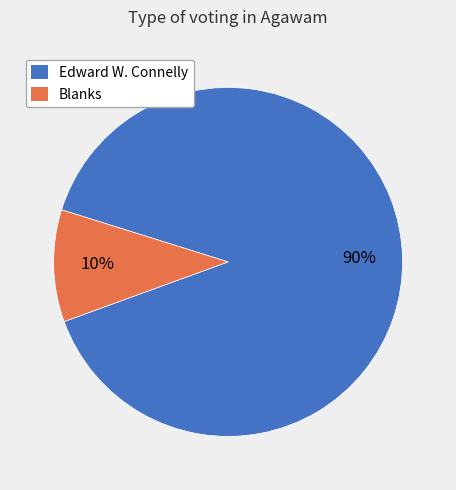

To the nearest percent, what percentage of the pie is Blanks?

10%